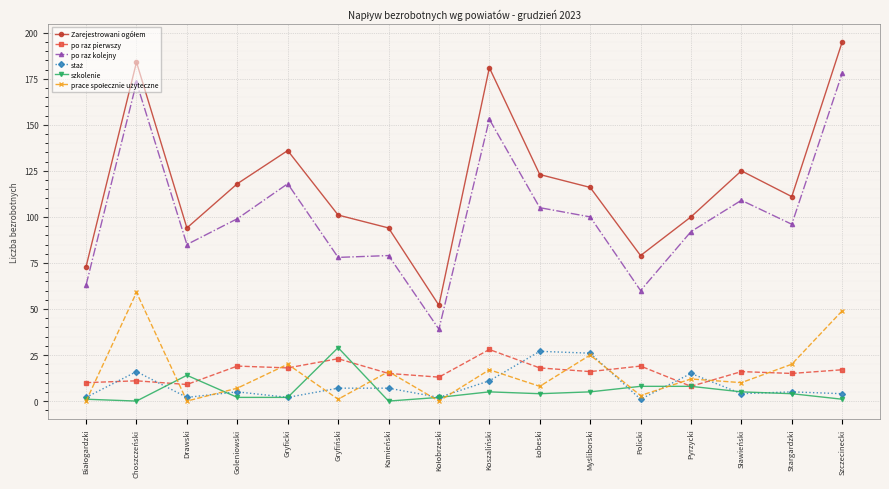

What position from the right is Kamieński?

10